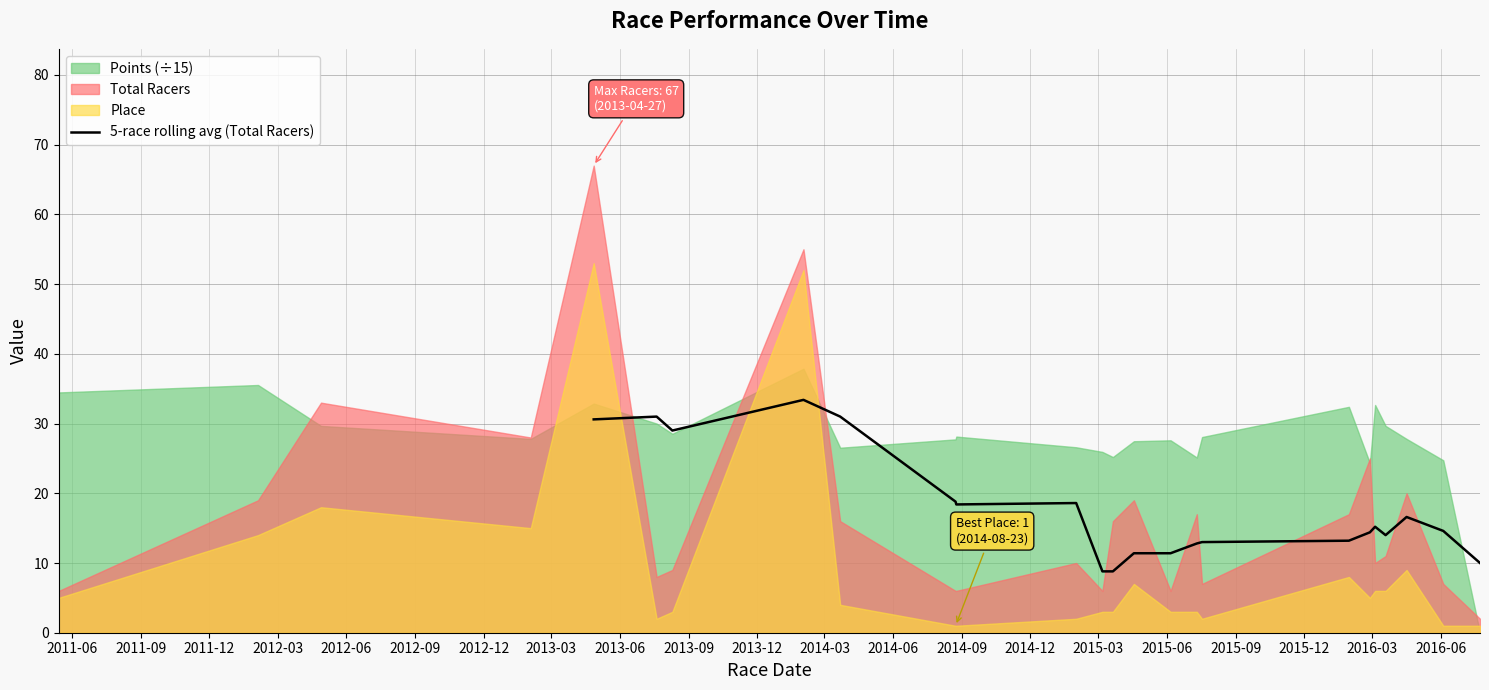

What is the lowest value of the 5-race rolling avg (Total Racers) series?

8.8